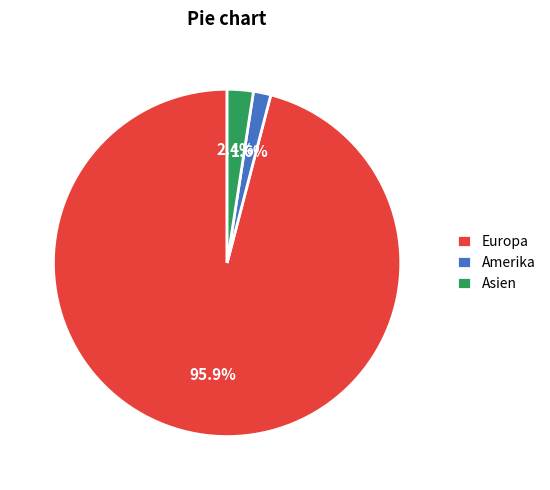

What is the smallest slice in the pie chart?

Amerika